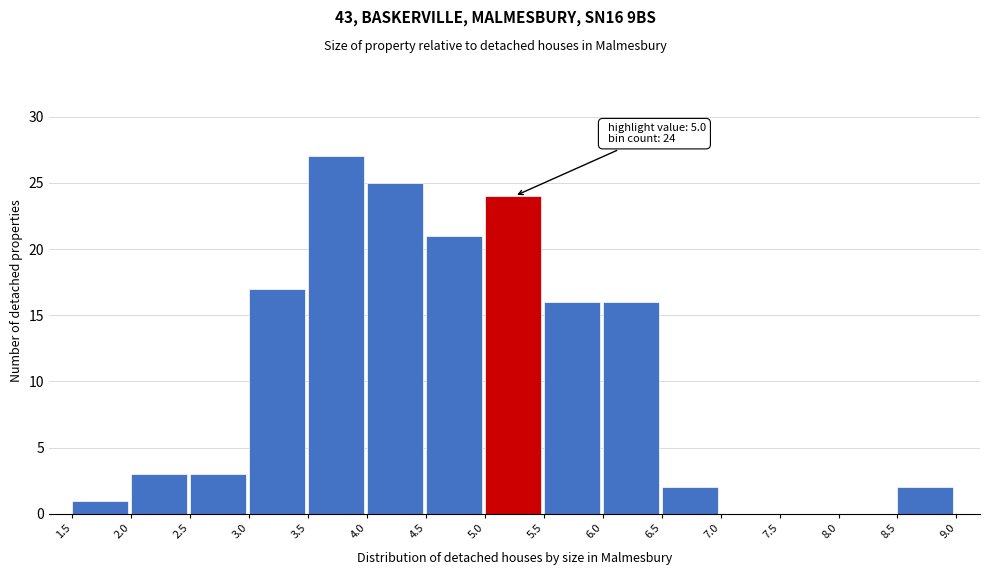

Which range on the x-axis has the tallest bar?

3.5 to 4.0